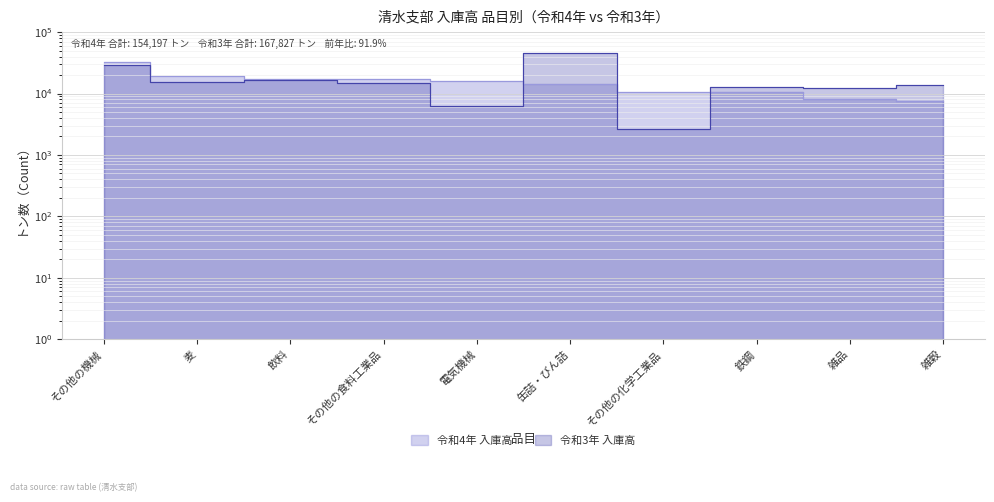

What is the label of the 4th point from the left?

その他の食料工業品